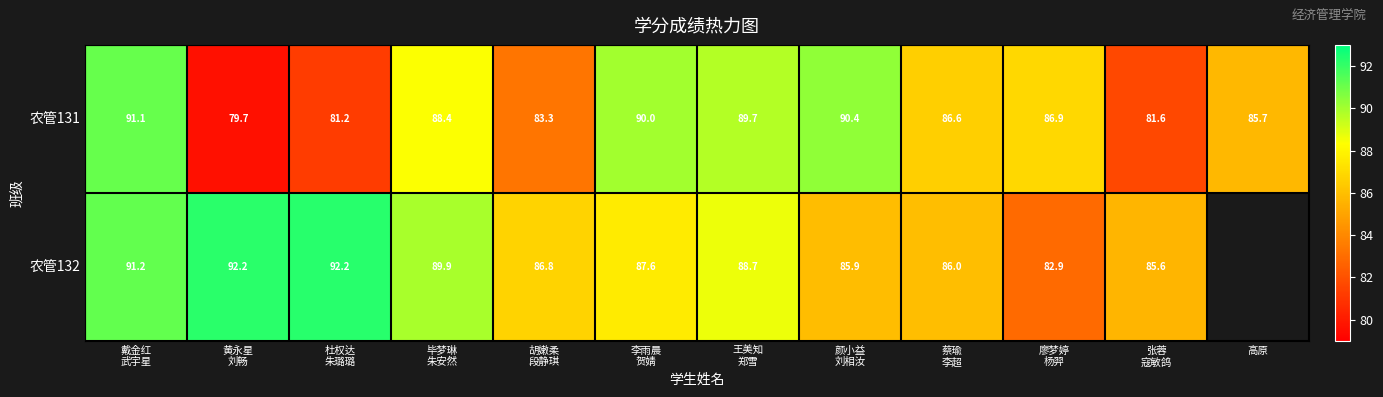

What is the average value of the 农管131 series?

86.2